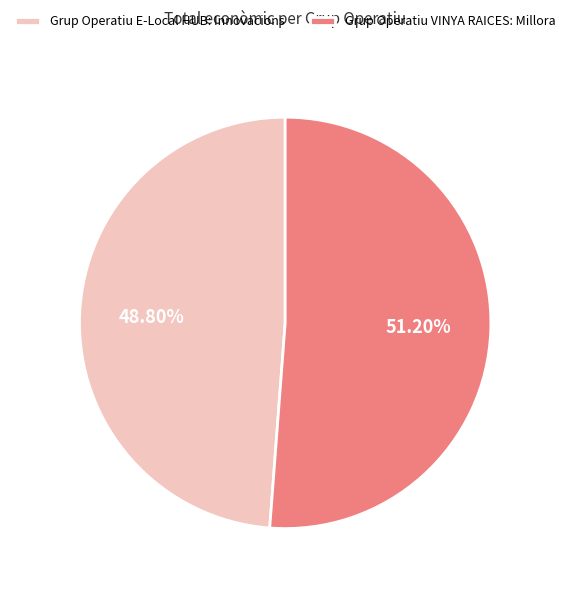

To the nearest percent, what is the difference between the Grup Operatiu E-Local HUB: Innovacions and Grup Operatiu VINYA RAICES: Millora slice percentages?

2%